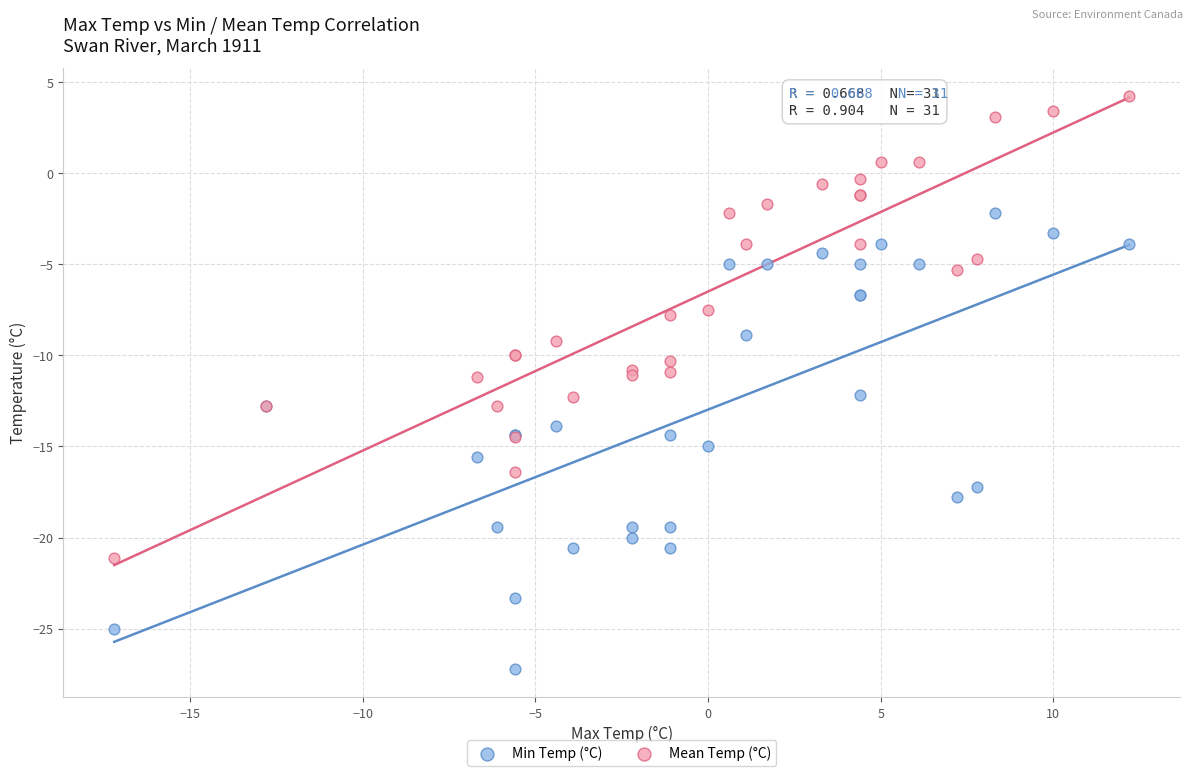

Which series contains the highest Y value?

Mean Temp (°C)